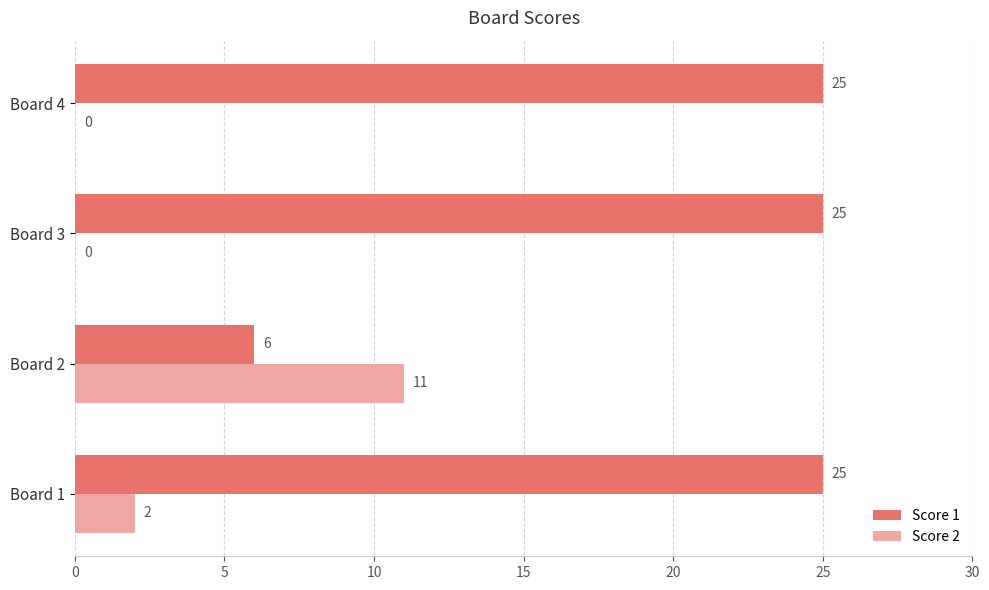

Between Board 1 and Board 4, which series saw the biggest shift?

Score 2